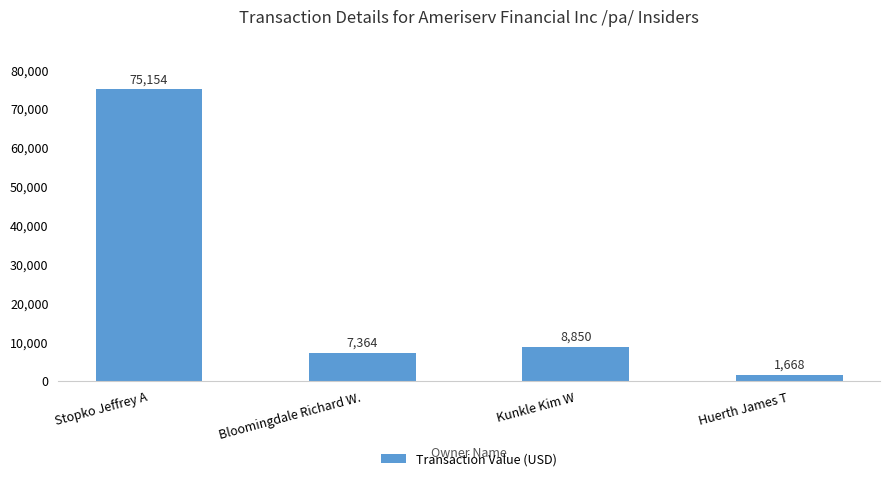

What is the label of the 4th bar from the right?

Stopko Jeffrey A